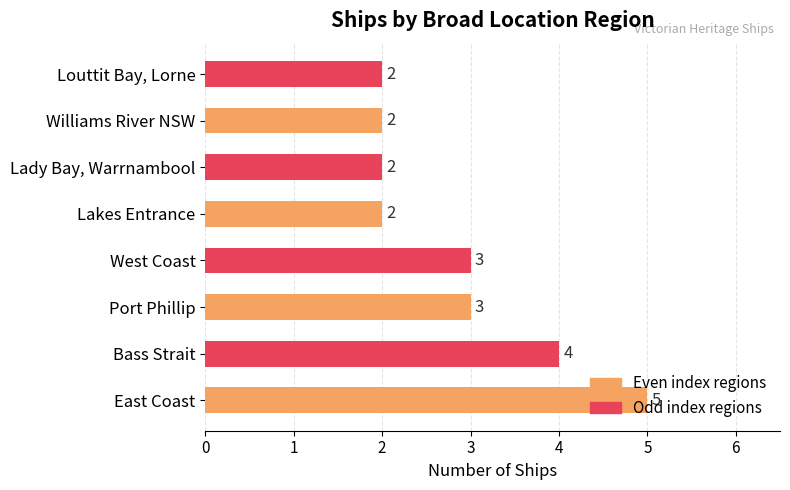

Count the values in the range 2 to 4.

7